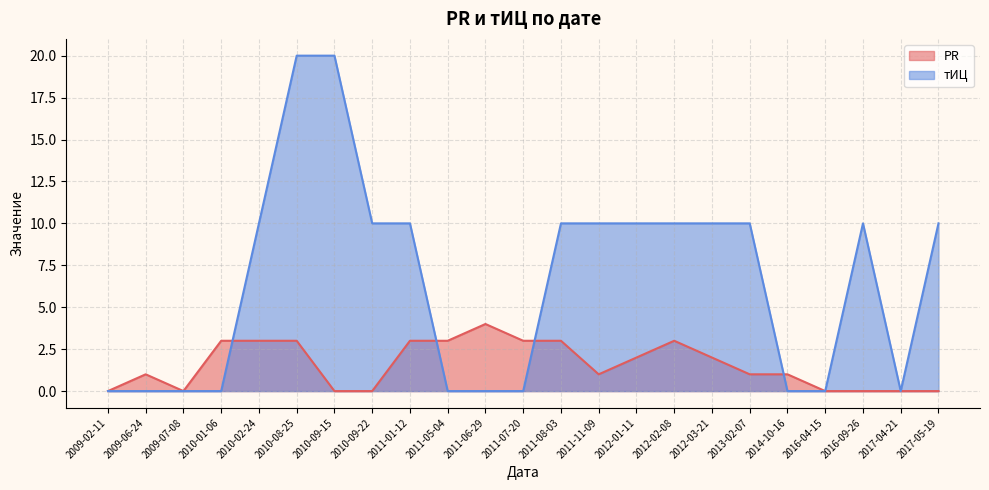

List the series in order of their overall mean, highest first.

тИЦ, PR